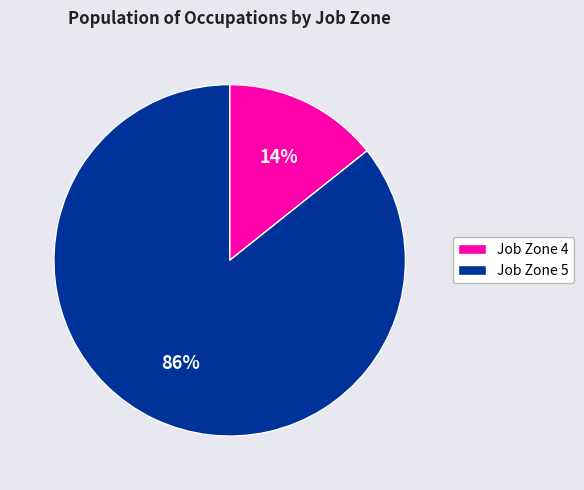

Count the number of slices in the pie.

2